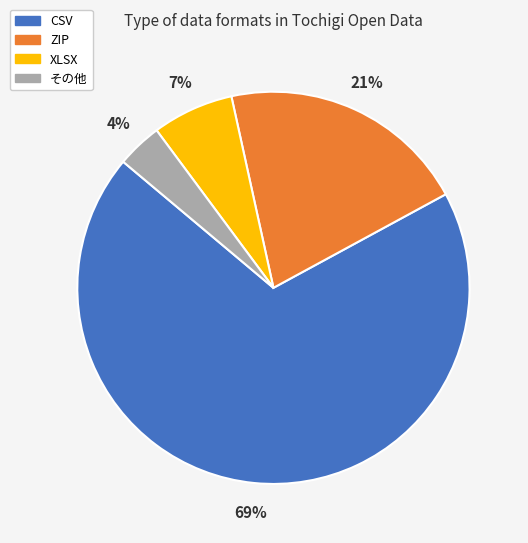

True or false: CSV accounts for 69% of the total.

True